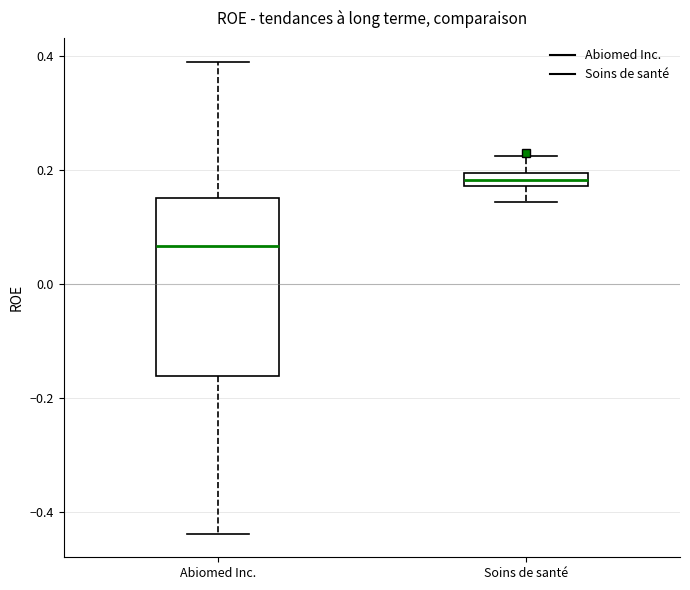

Which box's median line is the lowest?

Abiomed Inc.